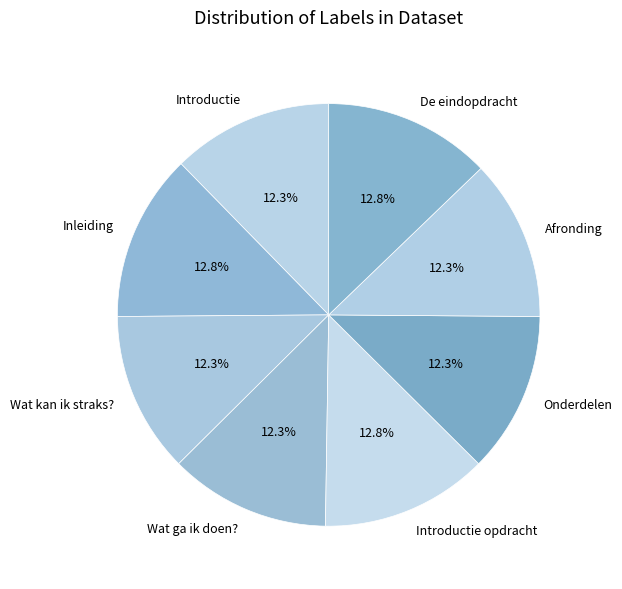

To the nearest percent, what portion does De eindopdracht represent?

13%